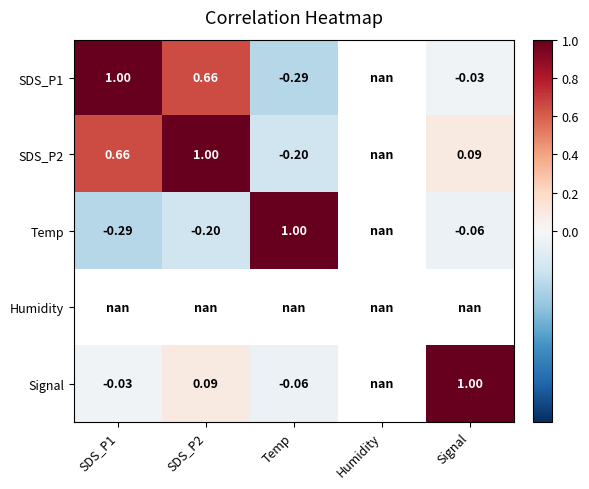

The value of Temp at SDS_P1 is -0.3. True or false?

True